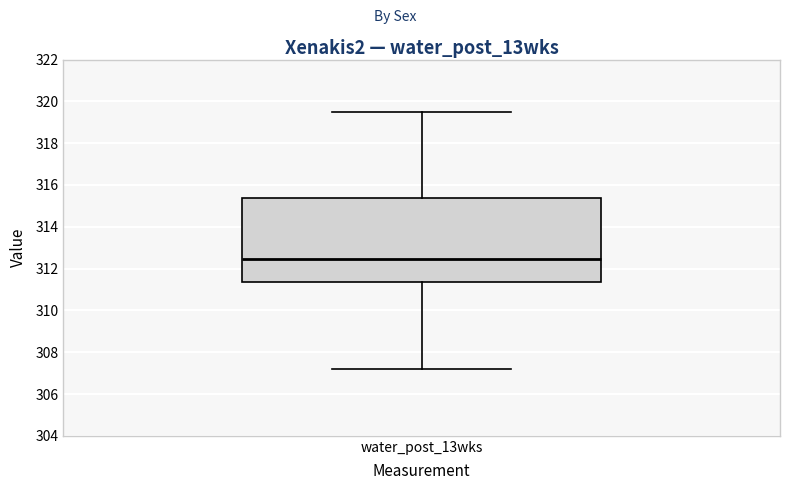

Where does the lower whisker of the box for water_post_13wks end on the y-axis? The values are not printed on the chart, so give them approximately, as read against the axis.

307.2